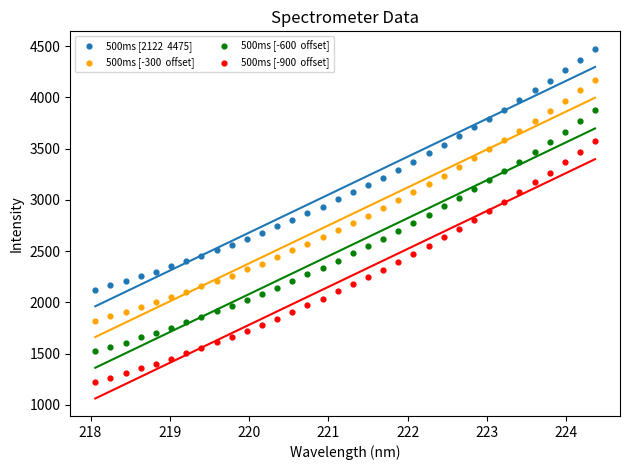

Across all data points, what is the range of Y values (max minus min)?

3252.4